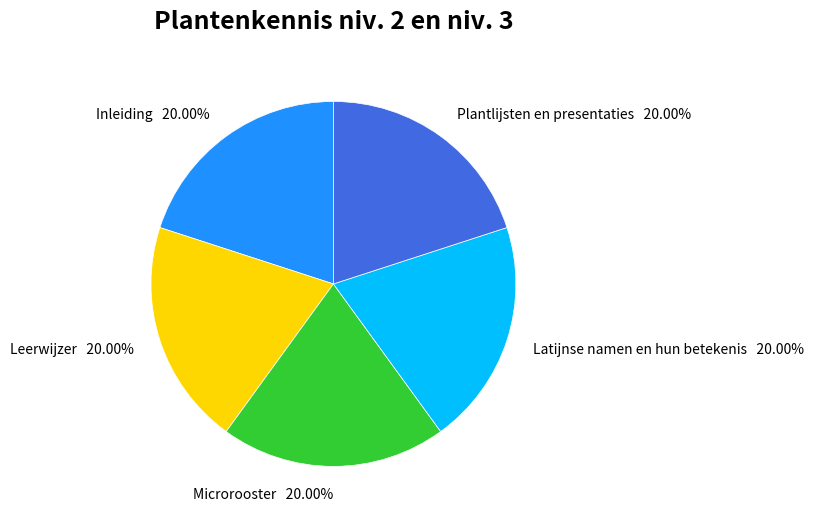

To the nearest percent, what portion does Latijnse namen en hun betekenis represent?

20%